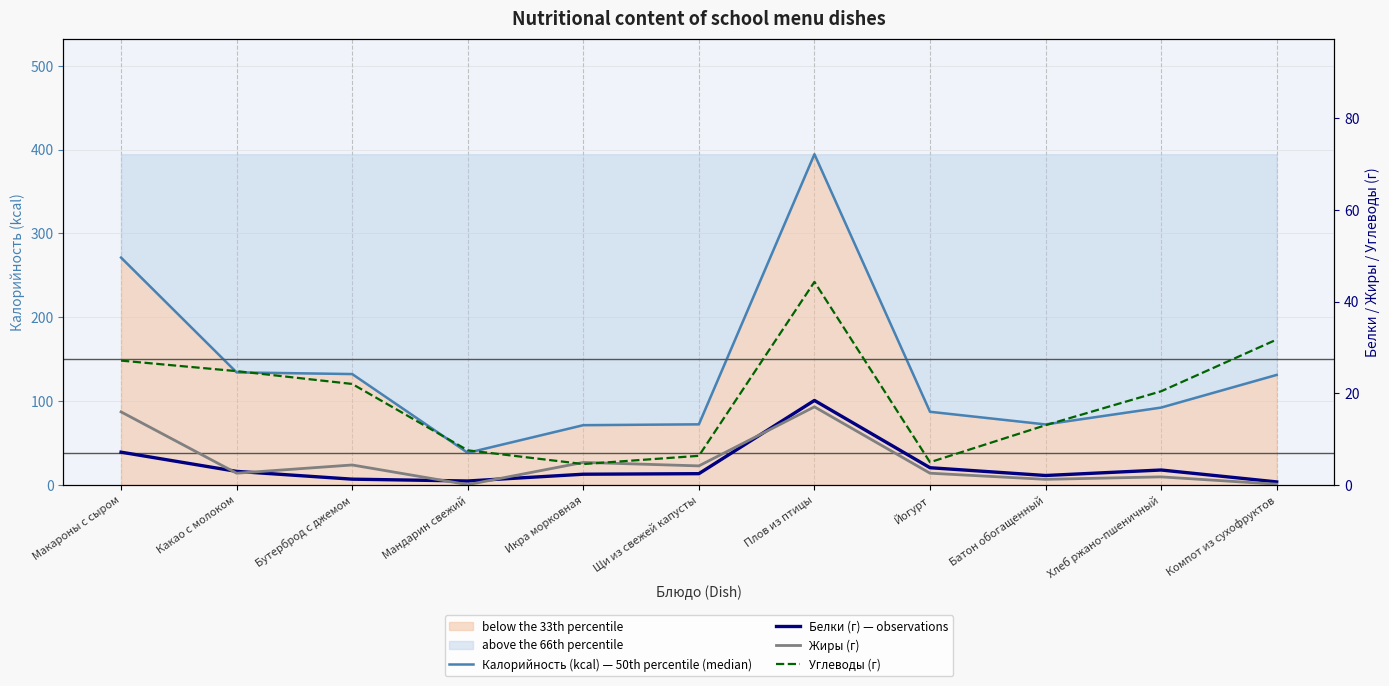

What is the sum of all Жиры (г) values?

54.1